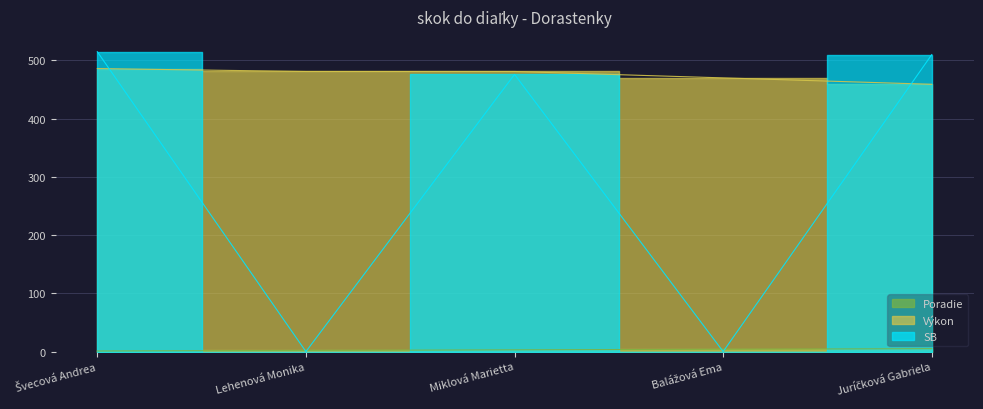

What is the difference between the maximum and minimum values in the Výkon series?

27